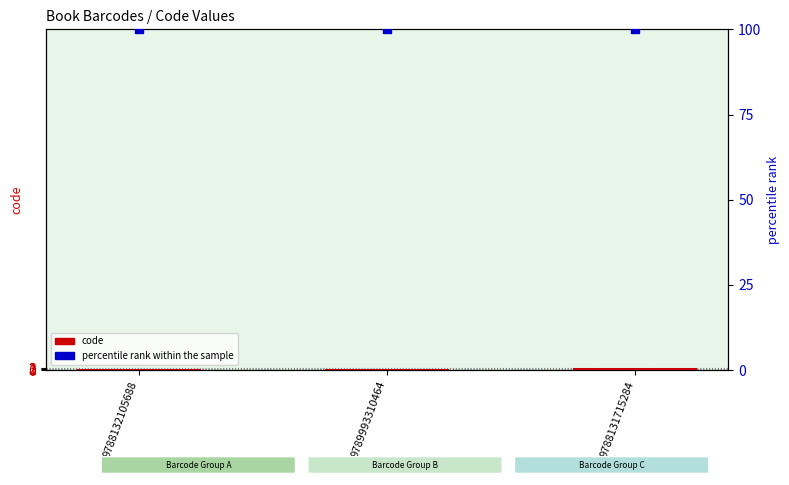

What is the total value across all series at 9788131715284?

103